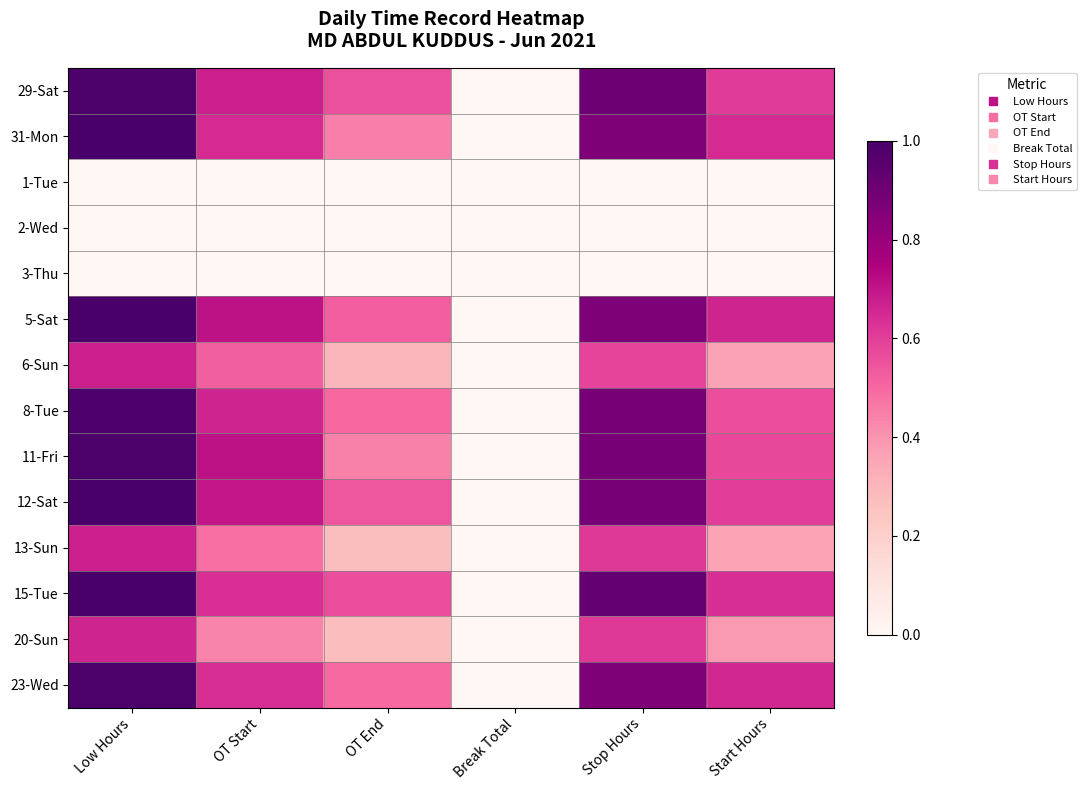

What is the total value across all series at Start Hours?

6.1